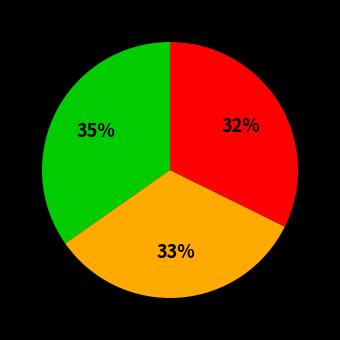

To the nearest percent, what is the average slice percentage?

33%